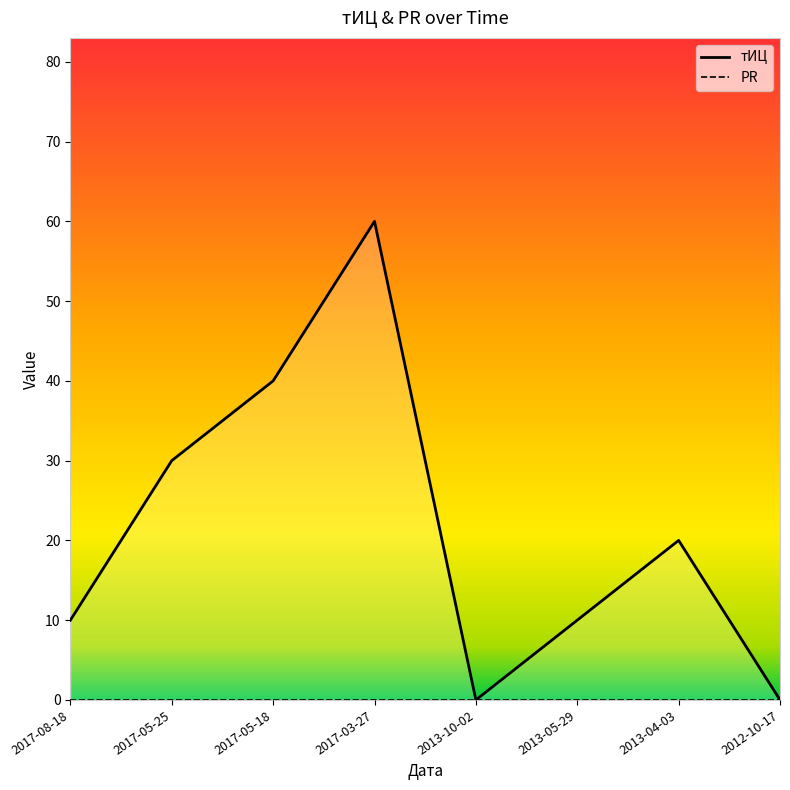

True or false: тИЦ and PR cross at least once.

False